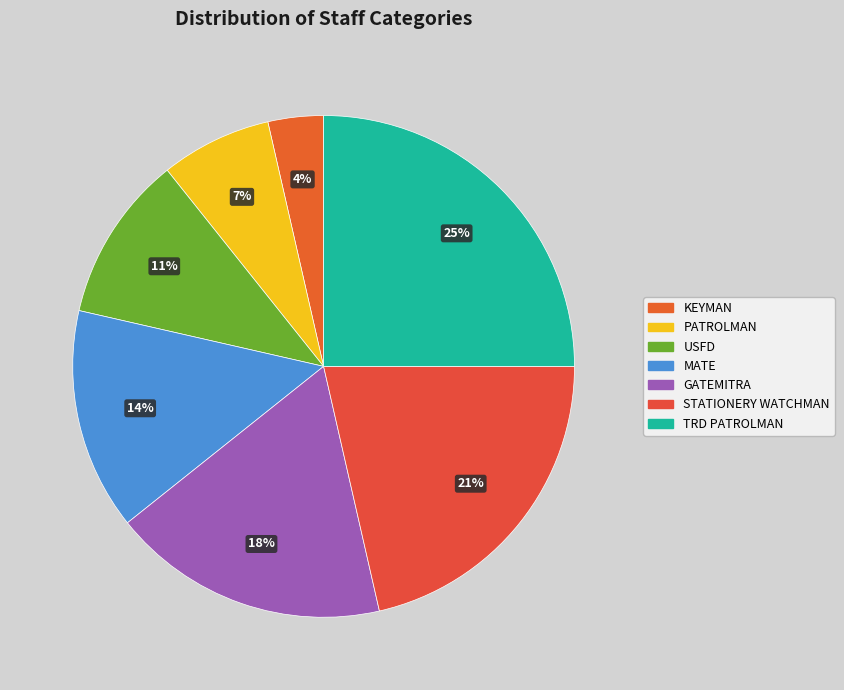

To the nearest percent, what is the average slice percentage?

14%